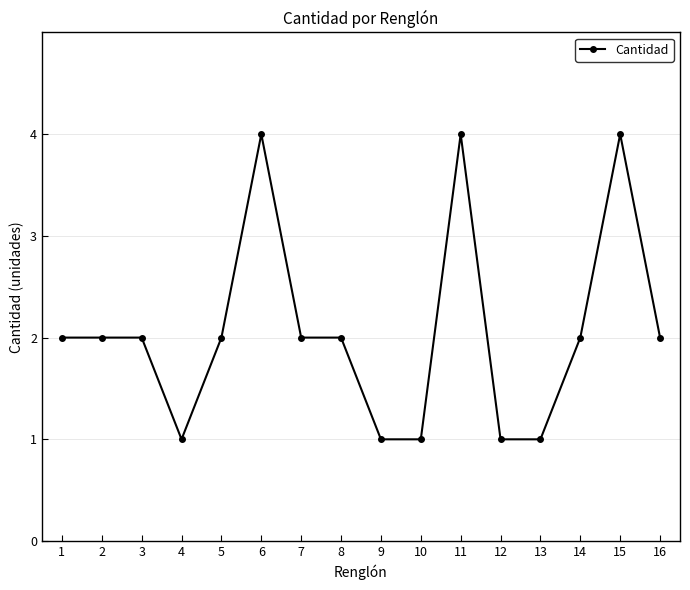

True or false: there are more than 0 points higher than both neighbors.

True